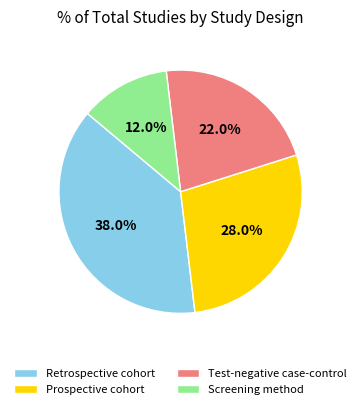

To the nearest percent, what is the combined percentage of Screening method and Test-negative case-control?

34%